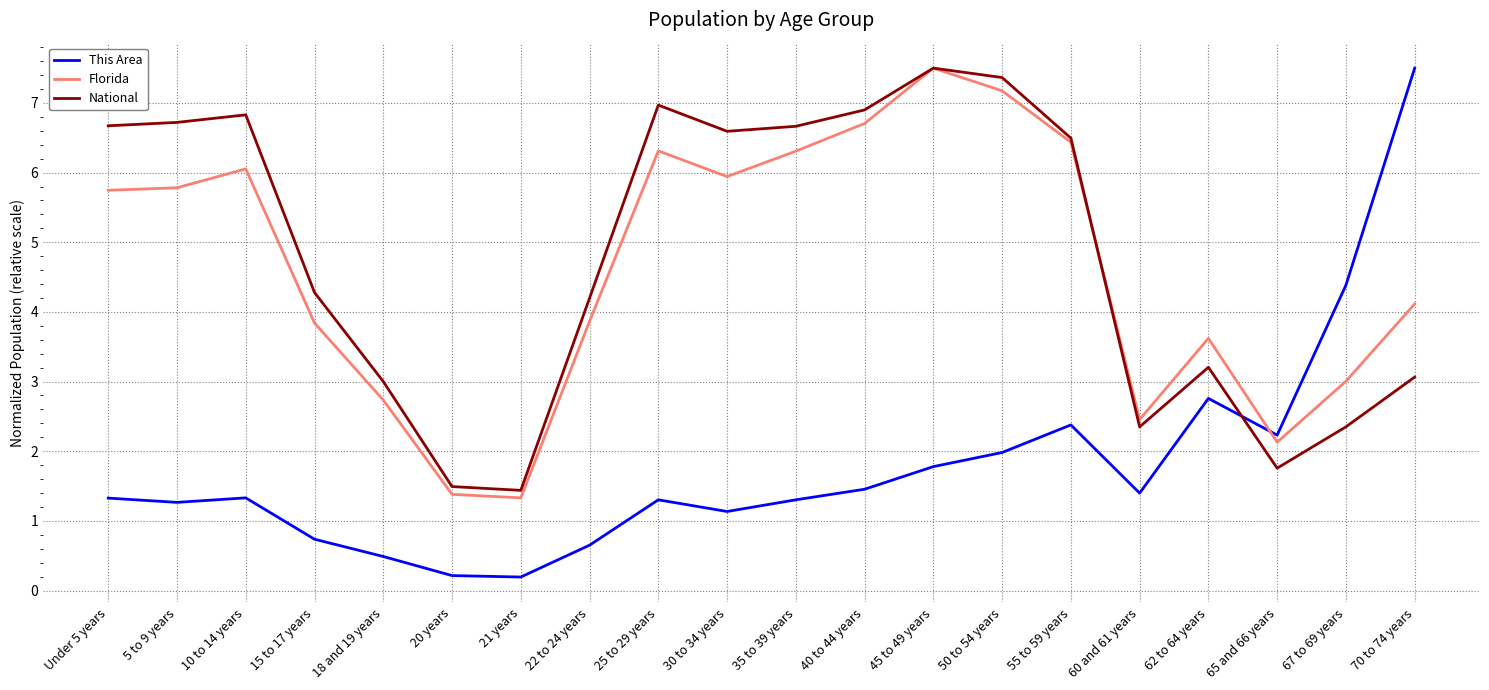

What is the lowest value of the Florida series?

1.3